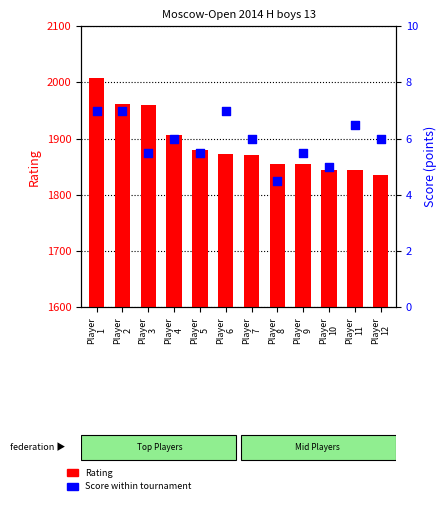

What are all the series names shown in the legend?

Rating, Score